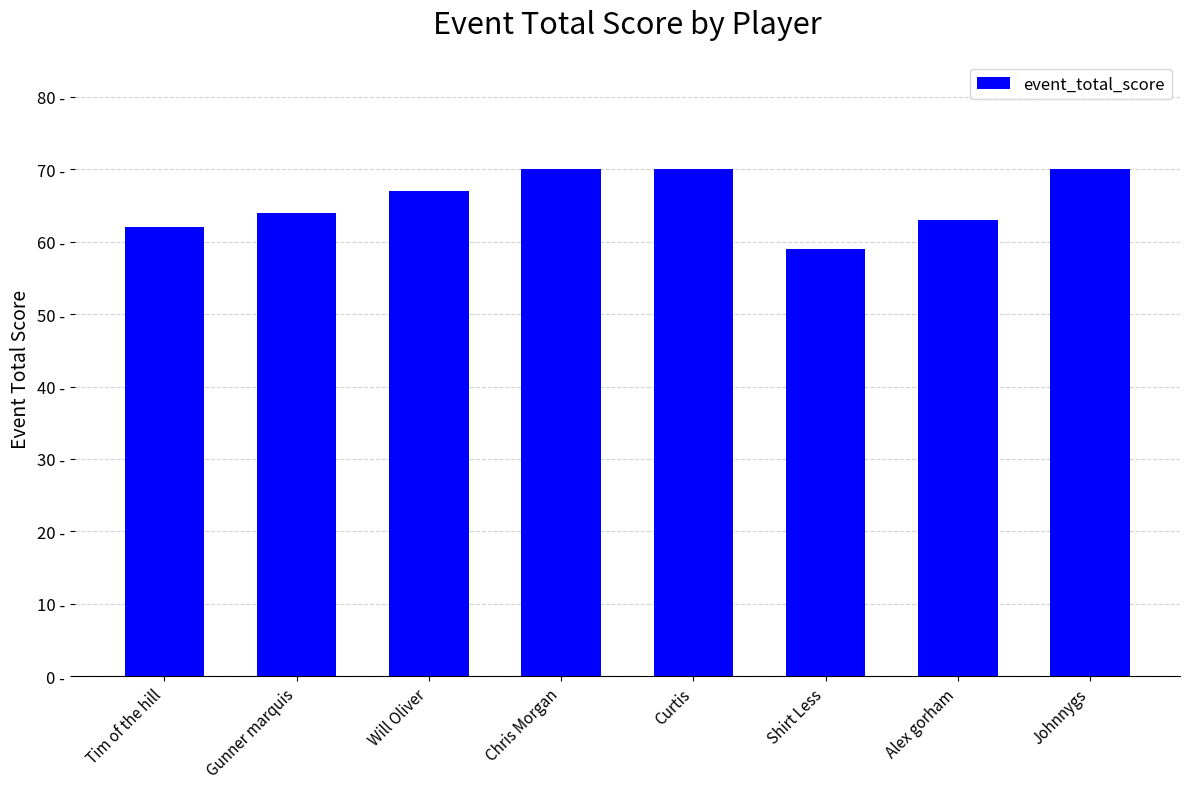

Are the bars horizontal?

No